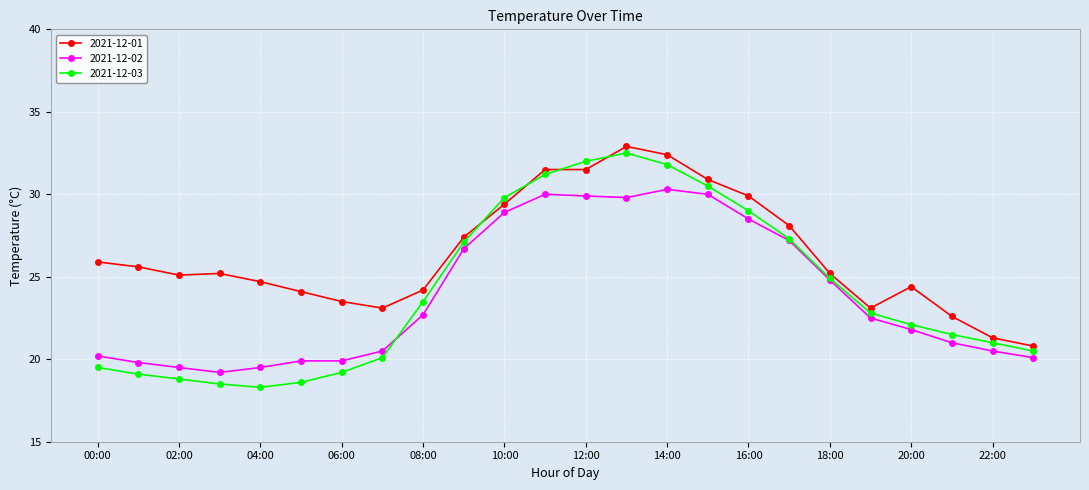

How many values in the 2021-12-03 series are below 22?

11